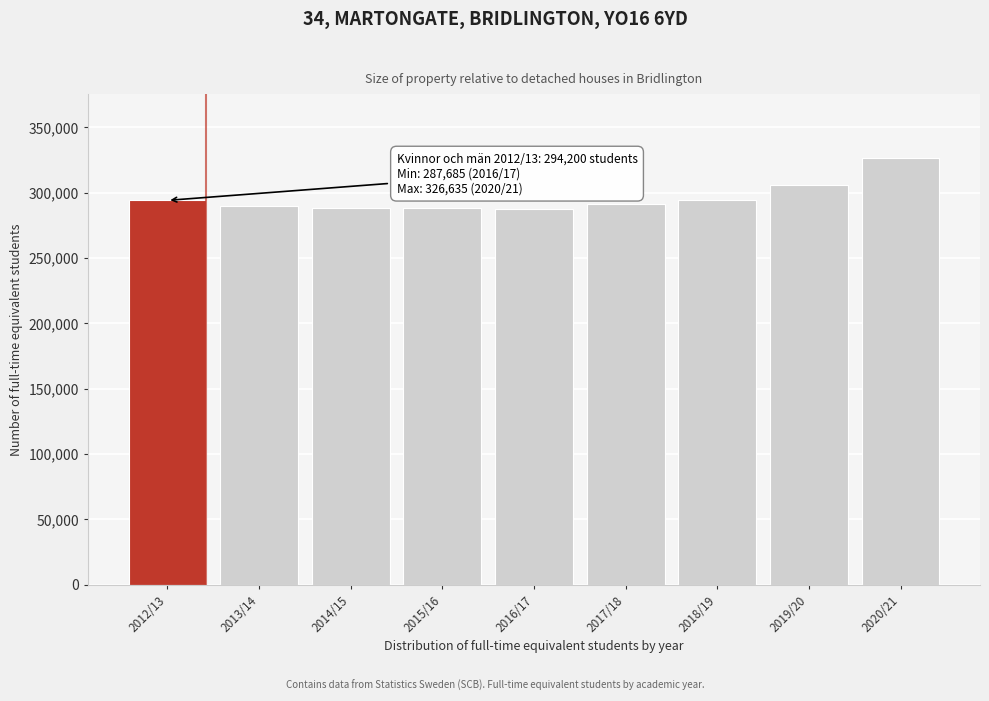

Between 2019/20 and 2017/18, which is larger?

2019/20